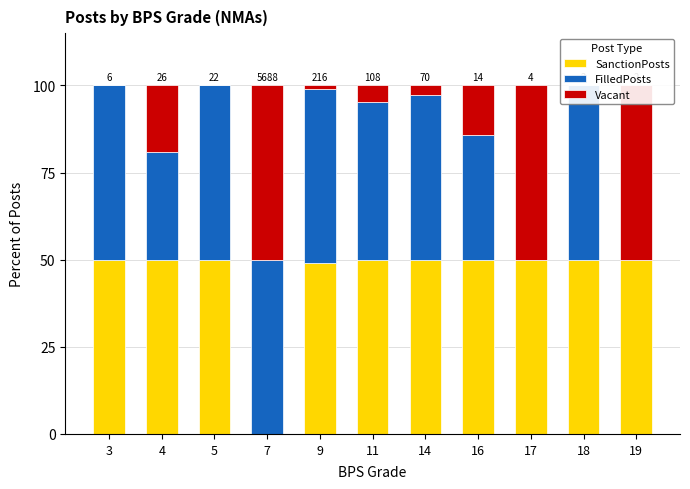

Which series has the largest total across all categories?

SanctionPosts